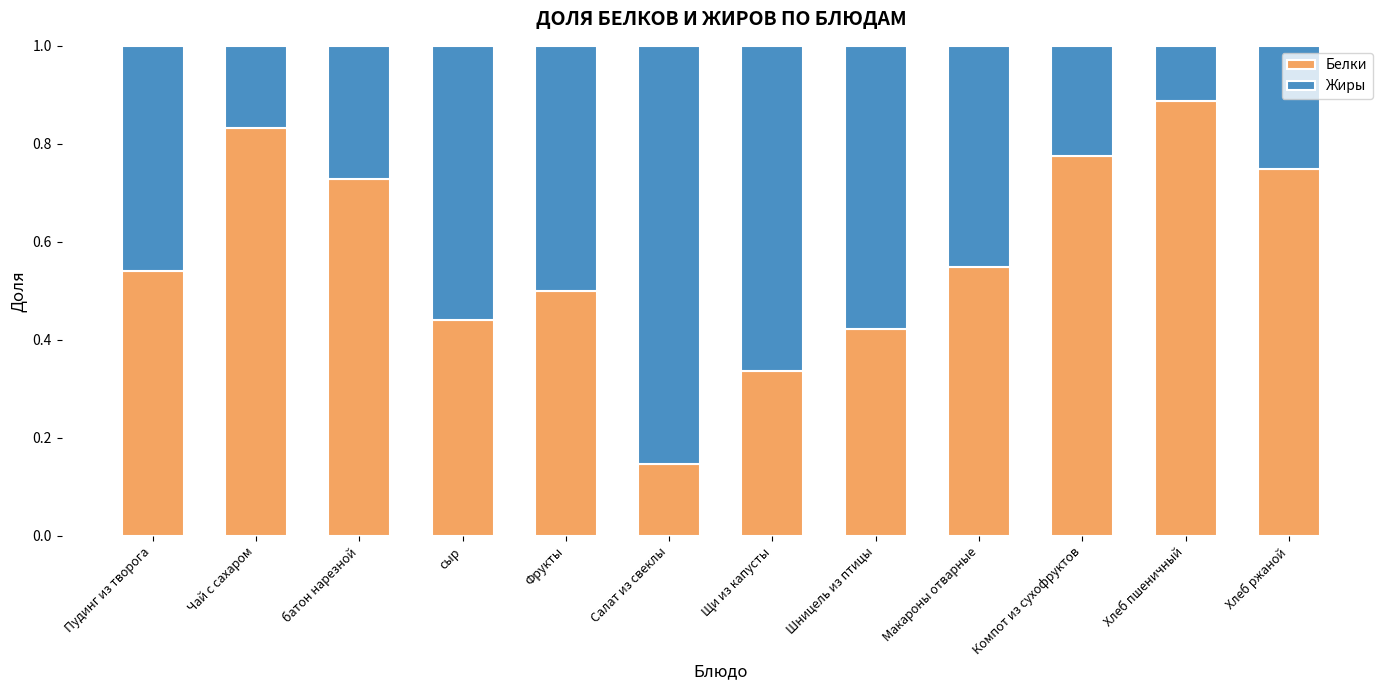

What is the total value across all series at батон нарезной?

1.0